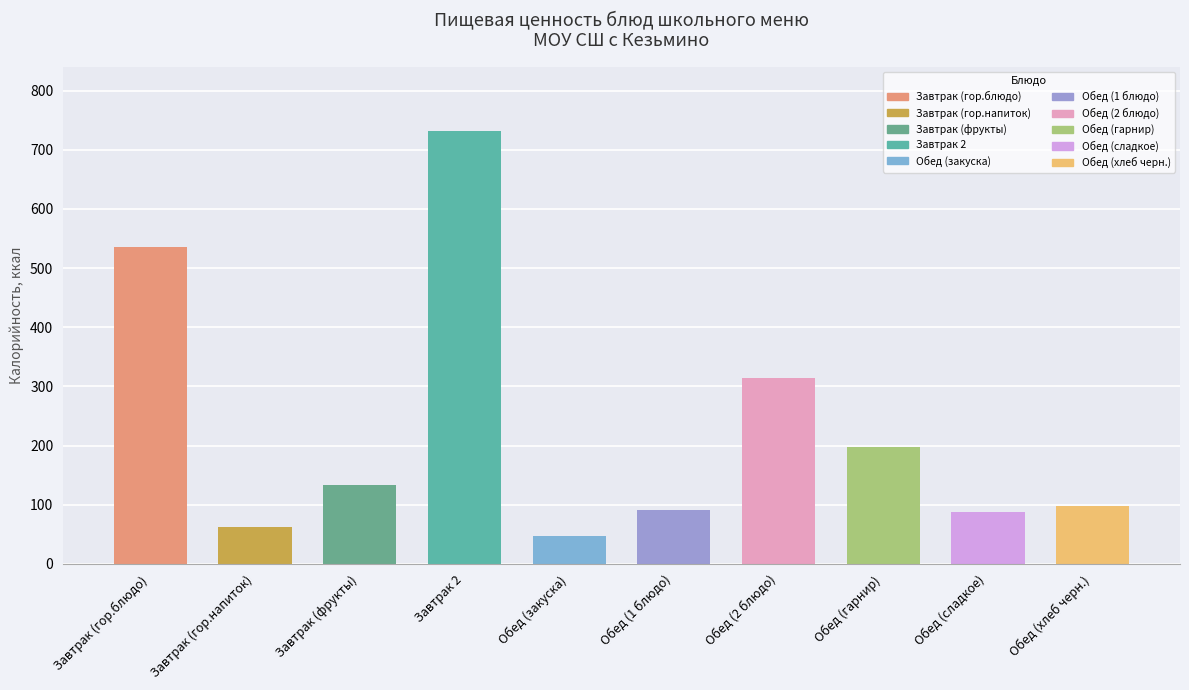

Reading left to right, extract all data points from this chart.

536.0	62.0	133.0	731.0	47.0	92.0	315.0	197.0	88.0	97.8